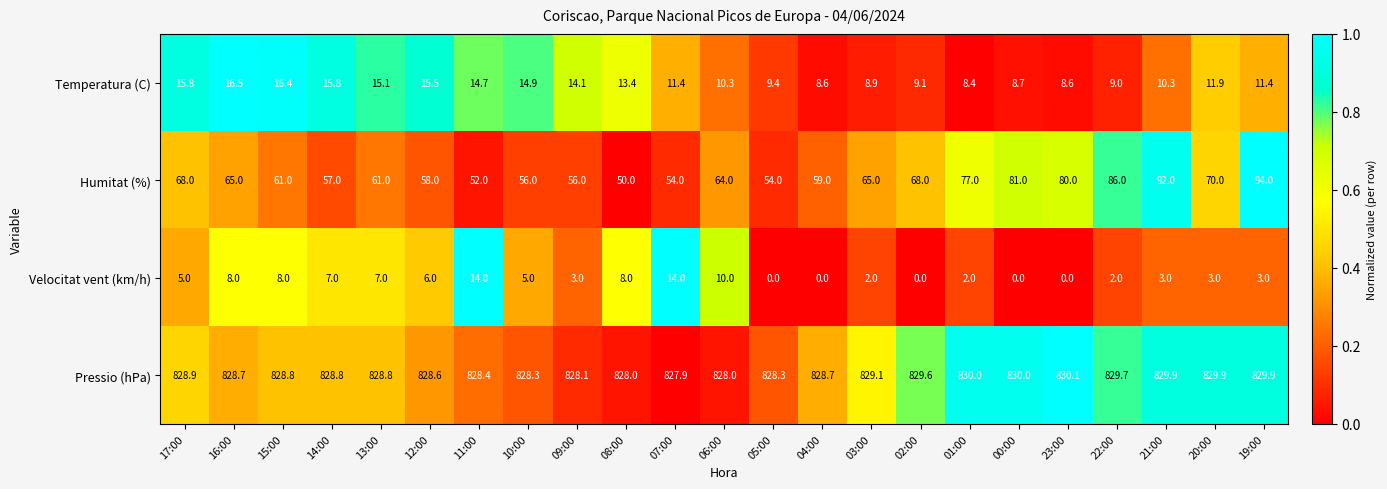

List the series in order of their peak value, highest first.

Pressio (hPa), Humitat (%), Temperatura (C), Velocitat vent (km/h)